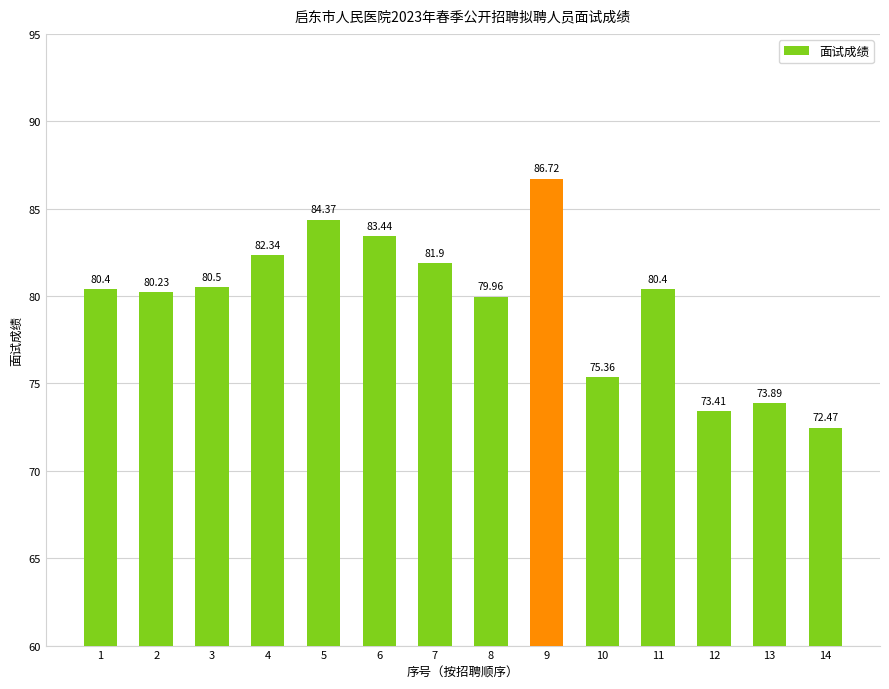

At which category does the chart reach its minimum across all series?

14